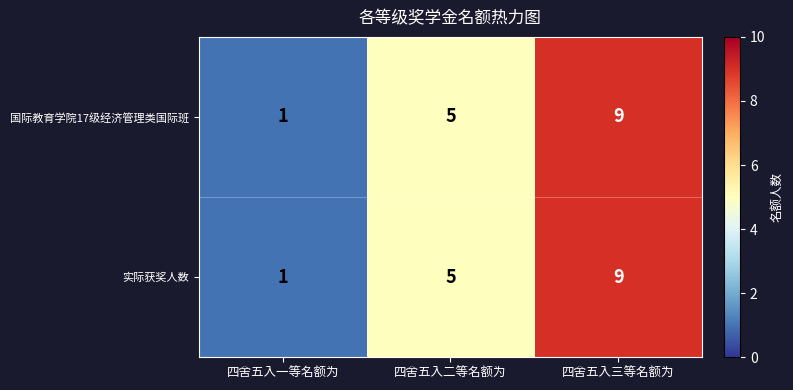

What value does the 实际获奖人数 series have at 四舍五入二等名额为?

5